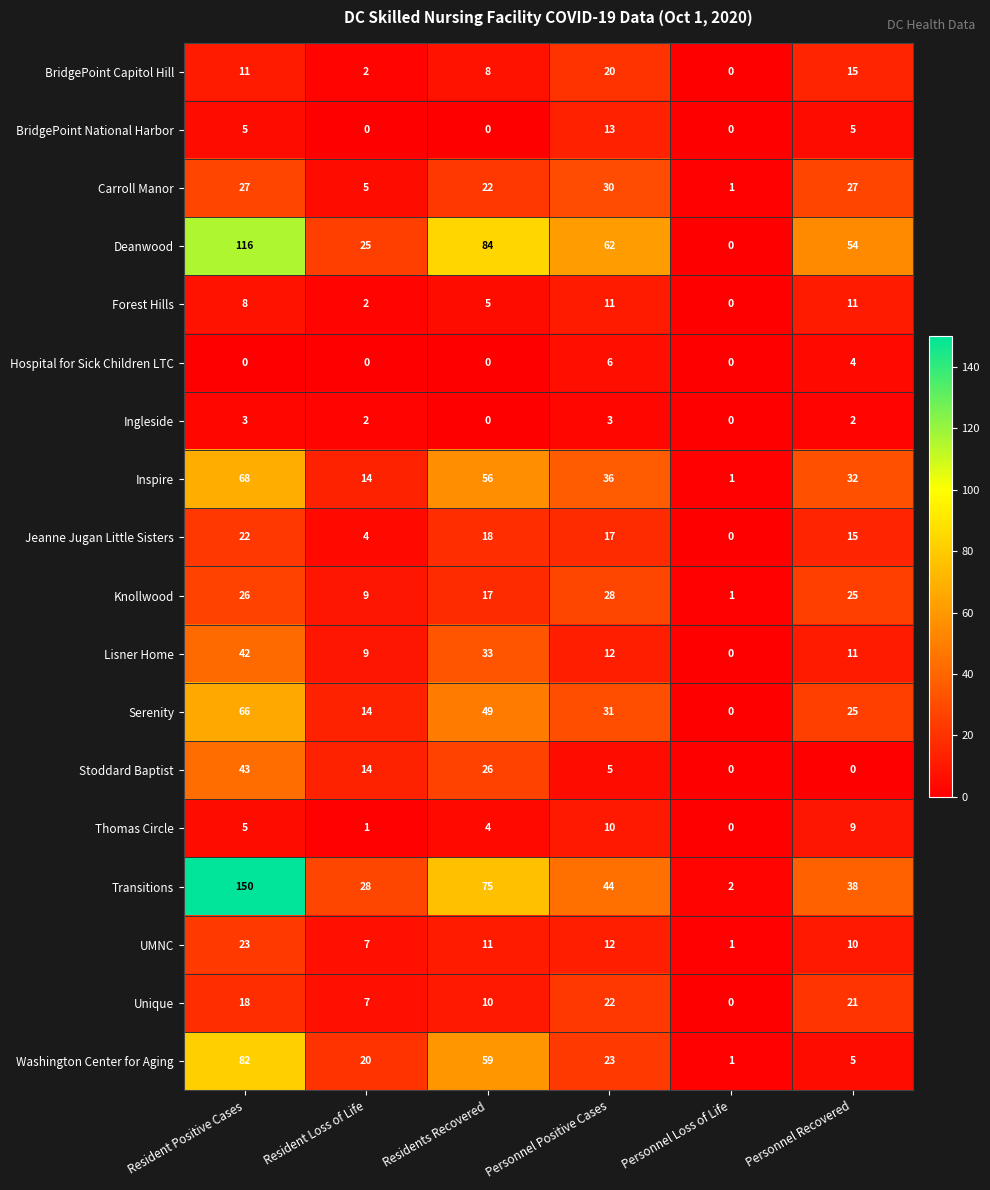

Is it true that Stoddard Baptist equals 12 at Residents Recovered?

False